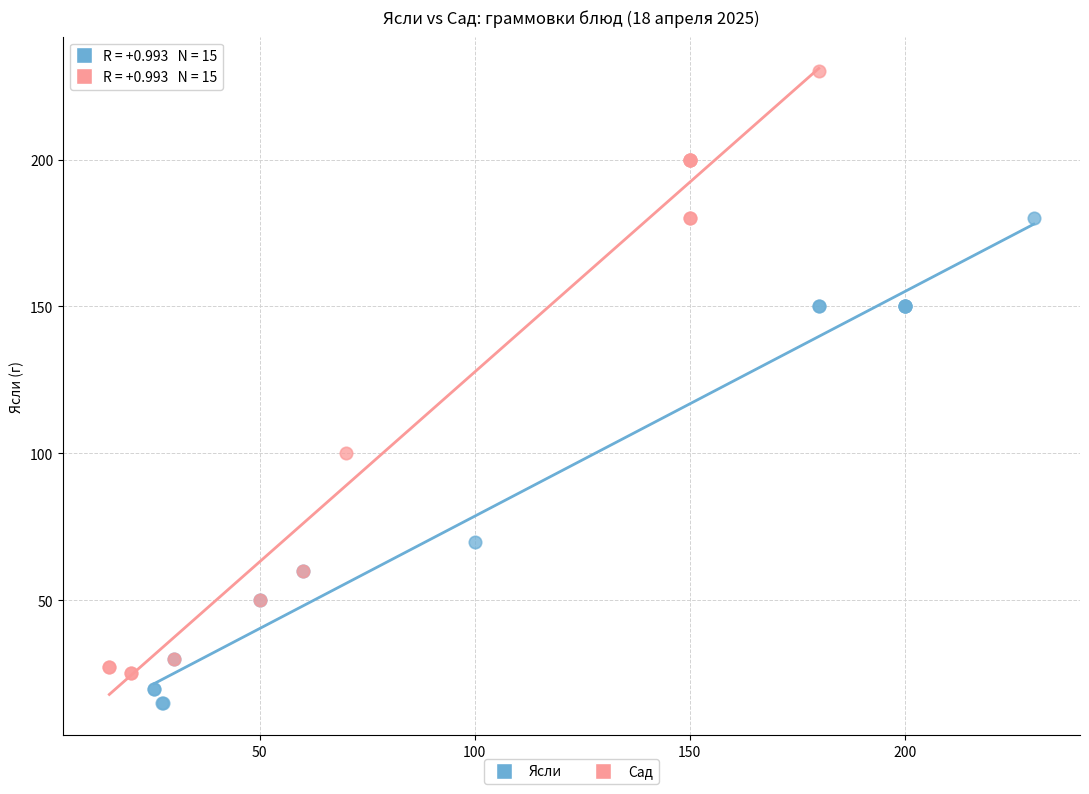

Which series reaches the minimum Y coordinate?

Ясли